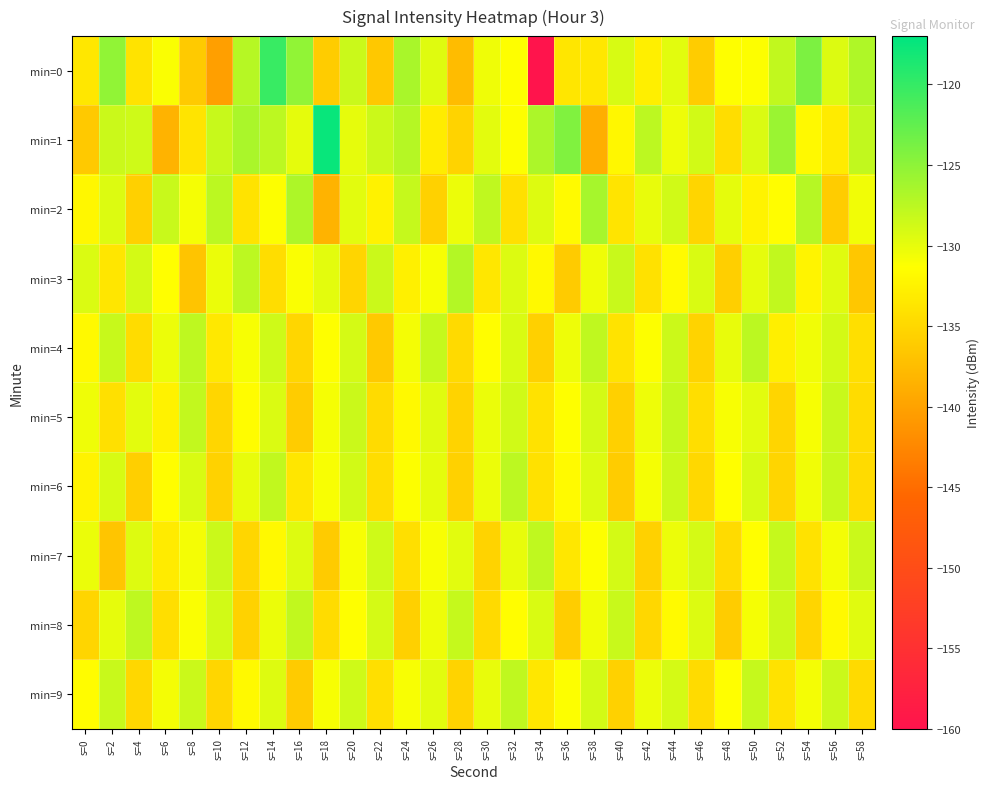

Reading left to right, what are all the values shown in this chart?

min=0: s=0=-133.5	s=2=-125.2	s=4=-133.9	s=6=-131.1	s=8=-136.3	s=10=-140.3	s=12=-127.3	s=14=-120.2	s=16=-125.2	s=18=-136.1	s=20=-128.4	s=22=-136.4	s=24=-126.6	s=26=-129.5	s=28=-137.5	s=30=-130.5	s=32=-131.3	s=34=-160.1	s=36=-133.7	s=38=-133.6	s=40=-129.1	s=42=-132.8	s=44=-129.7	s=46=-136.1	s=48=-131.4	s=50=-131.3	s=52=-127.9	s=54=-124.0	s=56=-129.4	s=58=-126.9
min=1: s=0=-136.3	s=2=-128.4	s=4=-128.7	s=6=-138.4	s=8=-133.8	s=10=-128.2	s=12=-126.6	s=14=-127.6	s=16=-129.9	s=18=-117.5	s=20=-130.0	s=22=-128.5	s=24=-127.2	s=26=-133.1	s=28=-135.4	s=30=-129.8	s=32=-131.2	s=34=-126.7	s=36=-124.3	s=38=-138.9	s=40=-132.1	s=42=-127.6	s=44=-130.4	s=46=-128.8	s=48=-134.5	s=50=-129.3	s=52=-125.7	s=54=-131.8	s=56=-133.2	s=58=-127.9
min=2: s=0=-132.1	s=2=-129.4	s=4=-135.7	s=6=-128.3	s=8=-130.8	s=10=-127.5	s=12=-133.9	s=14=-131.2	s=16=-126.8	s=18=-138.4	s=20=-129.7	s=22=-132.5	s=24=-128.1	s=26=-135.6	s=28=-130.3	s=30=-127.8	s=32=-134.2	s=34=-129.5	s=36=-131.7	s=38=-126.4	s=40=-133.8	s=42=-130.1	s=44=-128.7	s=46=-135.3	s=48=-129.9	s=50=-132.4	s=52=-131.5	s=54=-127.3	s=56=-136.1	s=58=-130.6
min=3: s=0=-129.3	s=2=-133.7	s=4=-128.9	s=6=-131.4	s=8=-136.8	s=10=-130.2	s=12=-127.6	s=14=-134.5	s=16=-131.1	s=18=-129.8	s=20=-135.3	s=22=-128.4	s=24=-132.7	s=26=-130.9	s=28=-127.1	s=30=-133.6	s=32=-129.4	s=34=-131.8	s=36=-136.2	s=38=-130.5	s=40=-128.3	s=42=-134.1	s=44=-131.7	s=46=-129.2	s=48=-135.8	s=50=-130.0	s=52=-127.9	s=54=-132.3	s=56=-129.6	s=58=-136.5
min=4: s=0=-131.8	s=2=-128.2	s=4=-134.6	s=6=-130.3	s=8=-127.7	s=10=-133.4	s=12=-130.9	s=14=-128.6	s=16=-135.1	s=18=-131.3	s=20=-129.0	s=22=-136.4	s=24=-130.7	s=26=-128.1	s=28=-134.8	s=30=-131.5	s=32=-129.2	s=34=-135.7	s=36=-130.4	s=38=-127.8	s=40=-133.9	s=42=-131.2	s=44=-128.5	s=46=-135.4	s=48=-130.1	s=50=-127.5	s=52=-132.8	s=54=-130.6	s=56=-128.9	s=58=-134.3
min=5: s=0=-130.5	s=2=-134.2	s=4=-129.8	s=6=-132.5	s=8=-128.0	s=10=-135.1	s=12=-131.6	s=14=-129.3	s=16=-136.0	s=18=-130.8	s=20=-128.4	s=22=-134.7	s=24=-131.9	s=26=-129.6	s=28=-135.4	s=30=-130.2	s=32=-128.7	s=34=-134.0	s=36=-131.3	s=38=-129.0	s=40=-135.7	s=42=-130.4	s=44=-128.1	s=46=-134.4	s=48=-131.0	s=50=-129.7	s=52=-135.2	s=54=-130.9	s=56=-128.3	s=58=-134.6
min=6: s=0=-132.4	s=2=-129.1	s=4=-135.8	s=6=-131.5	s=8=-129.2	s=10=-135.5	s=12=-130.1	s=14=-127.9	s=16=-133.7	s=18=-131.0	s=20=-128.8	s=22=-134.5	s=24=-131.2	s=26=-129.9	s=28=-135.6	s=30=-130.3	s=32=-127.6	s=34=-134.1	s=36=-131.7	s=38=-129.4	s=40=-136.1	s=42=-130.8	s=44=-128.5	s=46=-134.9	s=48=-131.4	s=50=-129.1	s=52=-135.2	s=54=-130.6	s=56=-128.2	s=58=-134.7
min=7: s=0=-130.2	s=2=-136.7	s=4=-129.5	s=6=-133.2	s=8=-130.7	s=10=-128.4	s=12=-135.1	s=14=-131.8	s=16=-129.5	s=18=-136.2	s=20=-130.9	s=22=-128.6	s=24=-134.3	s=26=-131.0	s=28=-129.7	s=30=-135.4	s=32=-130.1	s=34=-127.8	s=36=-133.5	s=38=-131.2	s=40=-128.9	s=42=-135.6	s=44=-130.3	s=46=-129.0	s=48=-134.7	s=50=-131.4	s=52=-128.1	s=54=-134.0	s=56=-130.7	s=58=-128.4
min=8: s=0=-135.3	s=2=-130.0	s=4=-127.7	s=6=-134.4	s=8=-131.1	s=10=-128.8	s=12=-135.5	s=14=-130.2	s=16=-127.9	s=18=-134.6	s=20=-131.3	s=22=-129.0	s=24=-135.7	s=26=-130.4	s=28=-128.1	s=30=-134.8	s=32=-131.5	s=34=-129.2	s=36=-135.9	s=38=-130.6	s=40=-128.3	s=42=-135.0	s=44=-131.7	s=46=-129.4	s=48=-136.1	s=50=-130.8	s=52=-128.5	s=54=-135.2	s=56=-131.9	s=58=-129.6
min=9: s=0=-131.6	s=2=-128.3	s=4=-135.0	s=6=-130.7	s=8=-128.4	s=10=-135.1	s=12=-131.8	s=14=-129.5	s=16=-136.2	s=18=-130.9	s=20=-128.6	s=22=-134.3	s=24=-131.0	s=26=-129.7	s=28=-135.4	s=30=-130.1	s=32=-127.8	s=34=-133.5	s=36=-131.2	s=38=-128.9	s=40=-135.6	s=42=-130.3	s=44=-129.0	s=46=-134.7	s=48=-131.4	s=50=-128.1	s=52=-134.0	s=54=-130.7	s=56=-128.4	s=58=-134.8